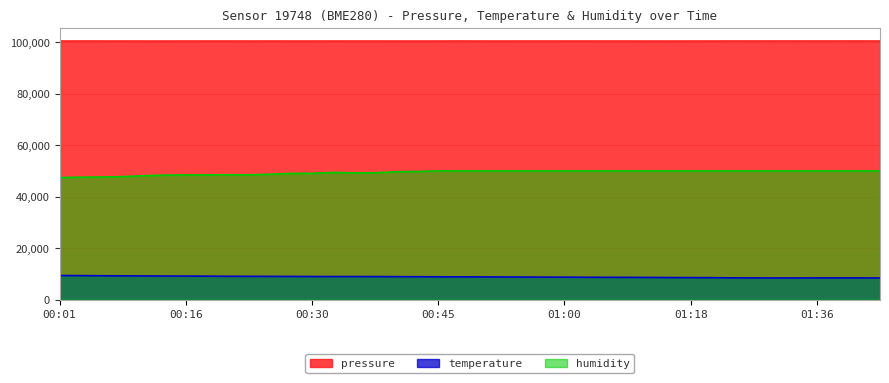

Reading left to right, list all the values displayed in this chart.

pressure: 100510.1	100521.1	100519.1	100514.8	100511.2	100506.8	100512.8	100516.6	100516.1	100509.5	100516.6	100511.7	100511.7	100516.6	100513.8	100512.4	100509.7	100510.5	100510.5	100525.8	100512.7	100510.5	100512.3	100515.9	100514.8	100517.5	100510.9	100513.4	100508.7	100510.0	100511.6	100516.8	100524.3	100517.8	100526.5	100524.8	100517.8	100523.2	100525.9	100518.3
temperature: 9360.0	9330.0	9276.0	9240.0	9204.0	9168.0	9150.0	9114.0	9072.0	9048.0	9024.0	9006.0	8976.0	8964.0	8964.0	8952.0	8922.0	8892.0	8862.0	8838.0	8820.0	8802.0	8772.0	8742.0	8718.0	8688.0	8664.0	8646.0	8616.0	8574.0	8550.0	8526.0	8454.0	8430.0	8412.0	8406.0	8430.0	8430.0	8430.0	8412.0
humidity: 47425.0	47555.0	47625.0	47755.0	48150.0	48355.0	48430.0	48450.0	48515.0	48470.0	48715.0	49015.0	49065.0	49385.0	49240.0	49270.0	49675.0	49770.0	49990.0	50000.0	50000.0	50000.0	50000.0	50000.0	50000.0	50000.0	50000.0	50000.0	50000.0	50000.0	50000.0	50000.0	50000.0	50000.0	50000.0	50000.0	50000.0	50000.0	50000.0	50000.0